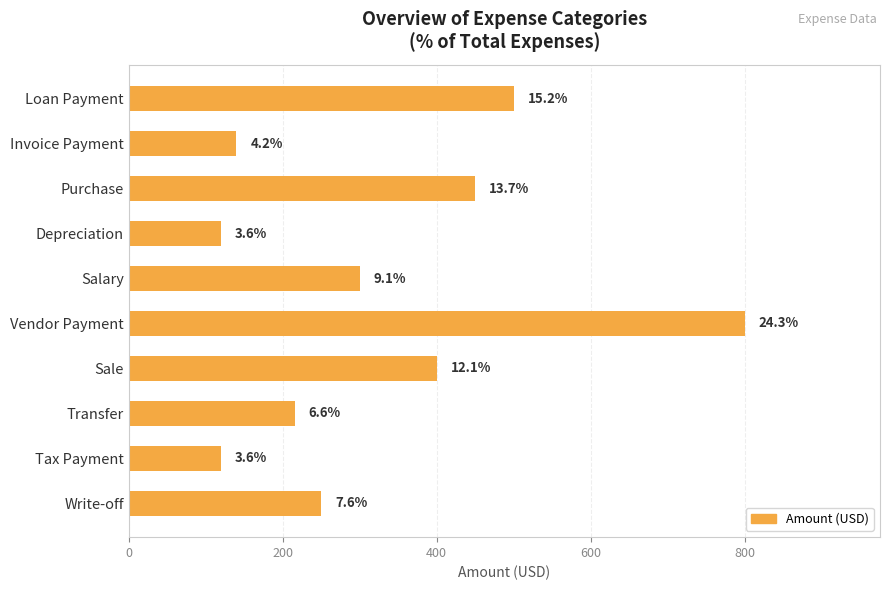

Does the chart contain stacked bars?

No